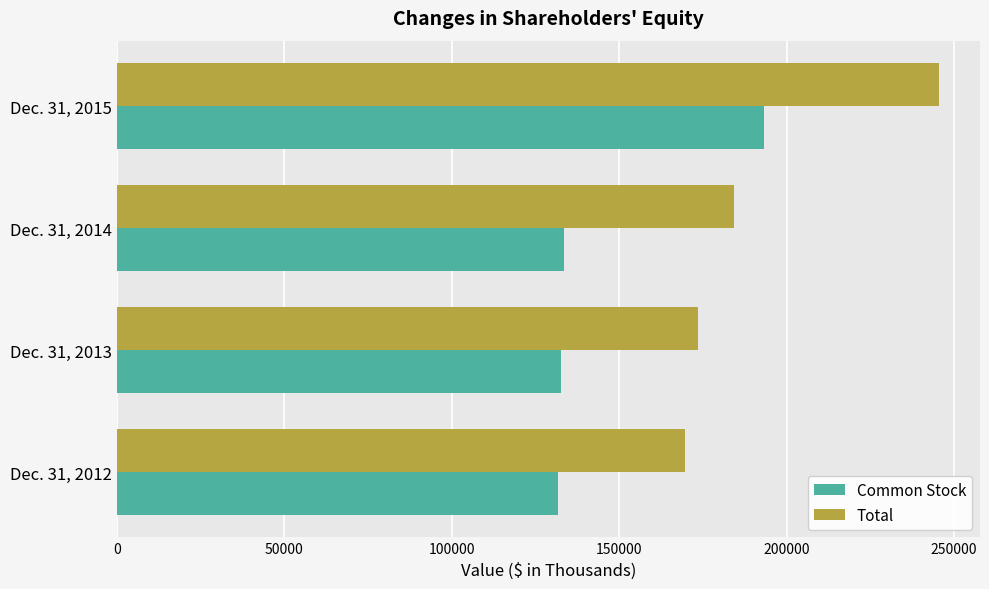

Which series has the widest spread of values?

Total